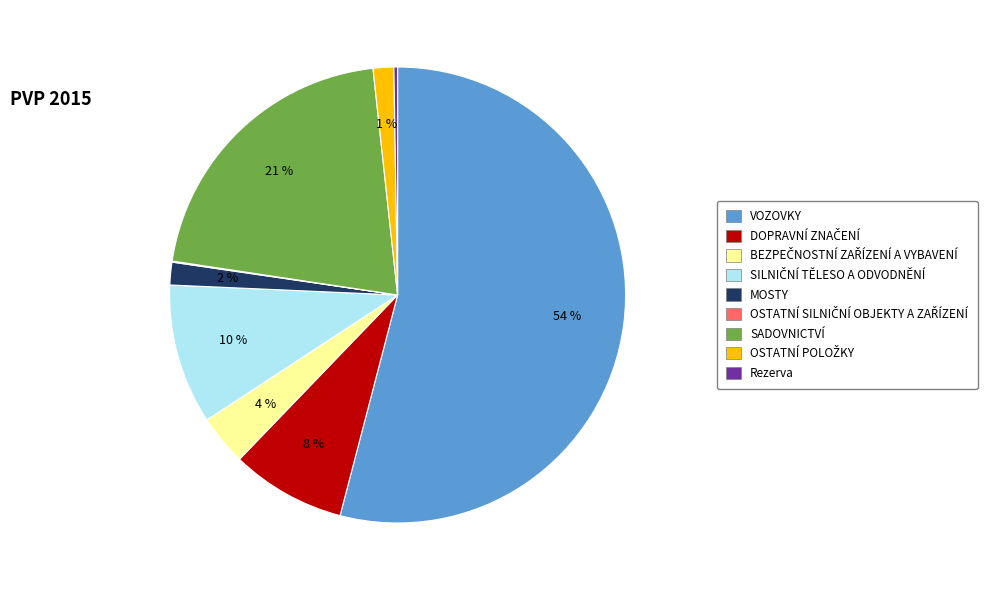

To the nearest percent, what is the difference between the largest and smallest slice percentages?

54%